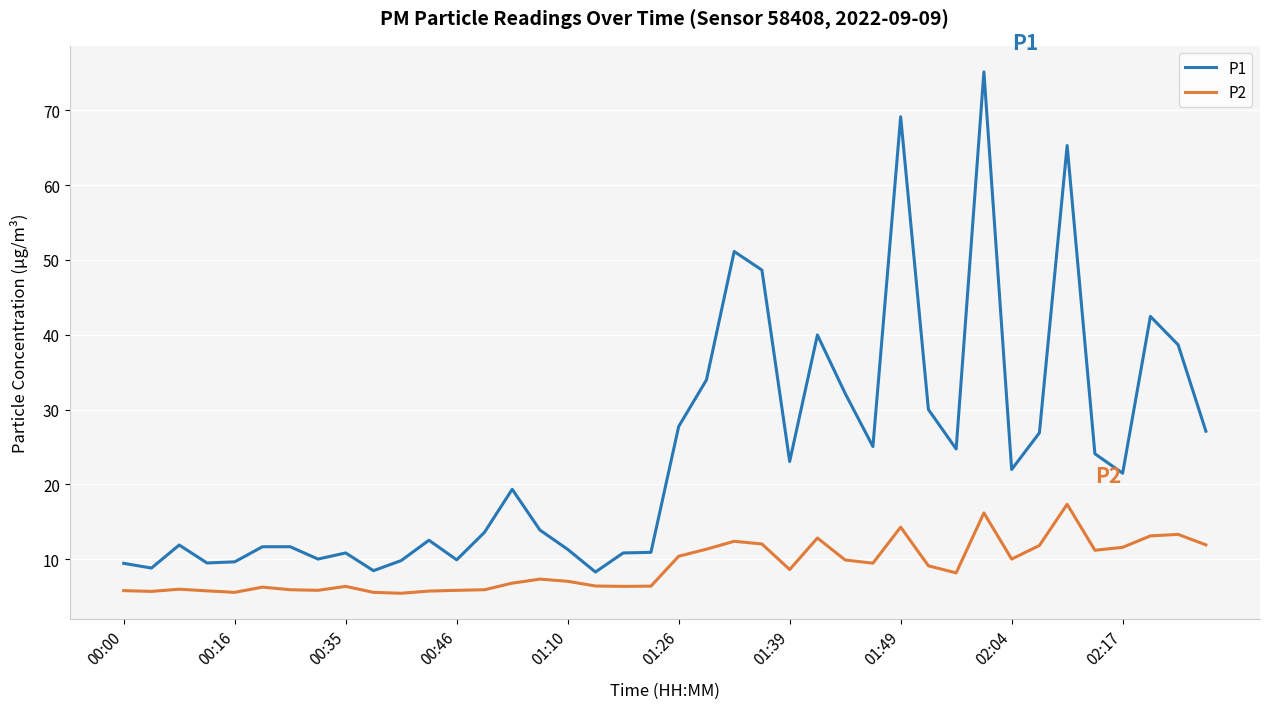

How many series are shown in this chart?

2